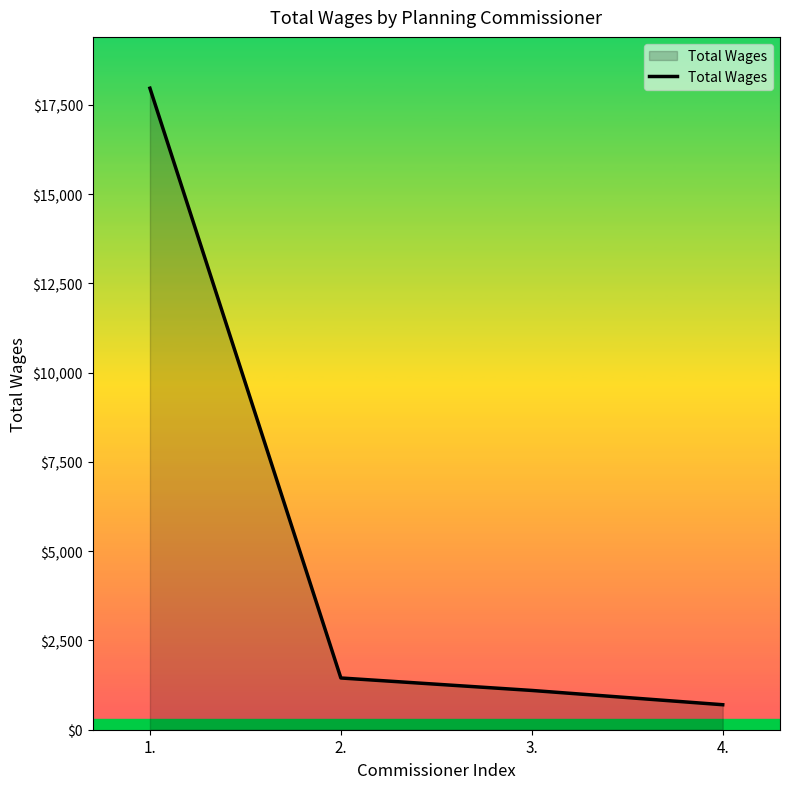

Count the number of categories in the chart.

4